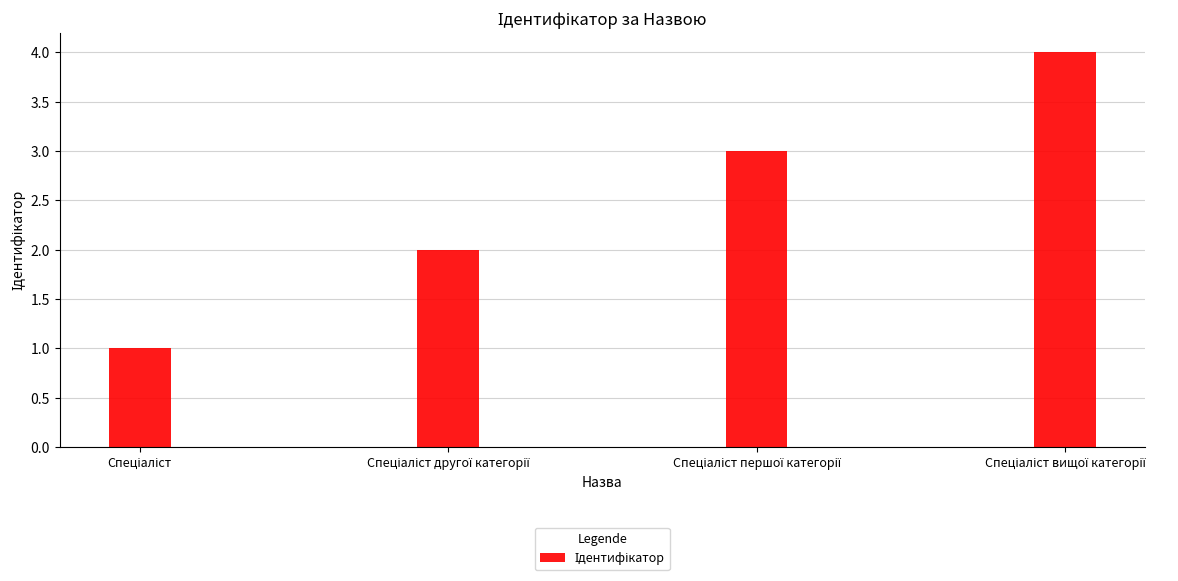

What is the greatest value displayed?

4